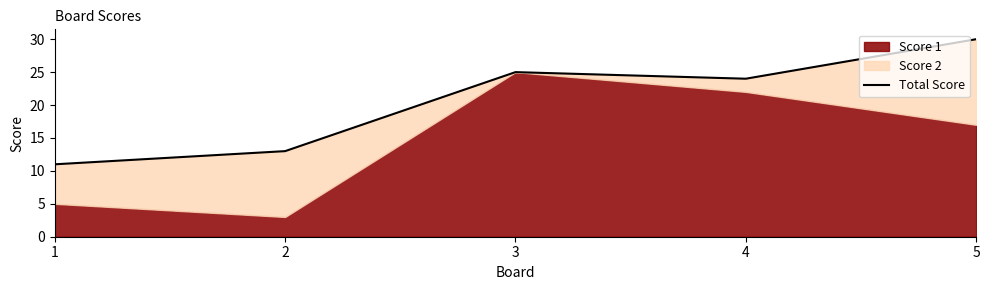

Where is the data nearest to the value 20?

4